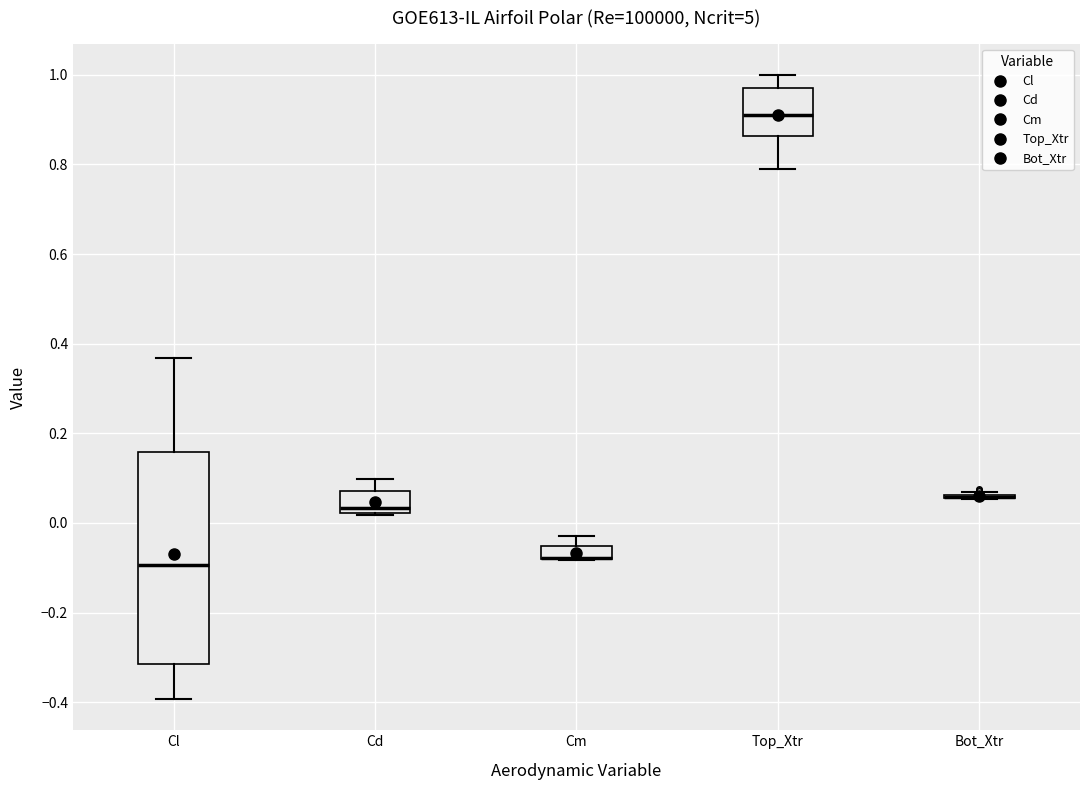

Comparing the boxes themselves (not the whiskers), which one is the tallest?

Cl